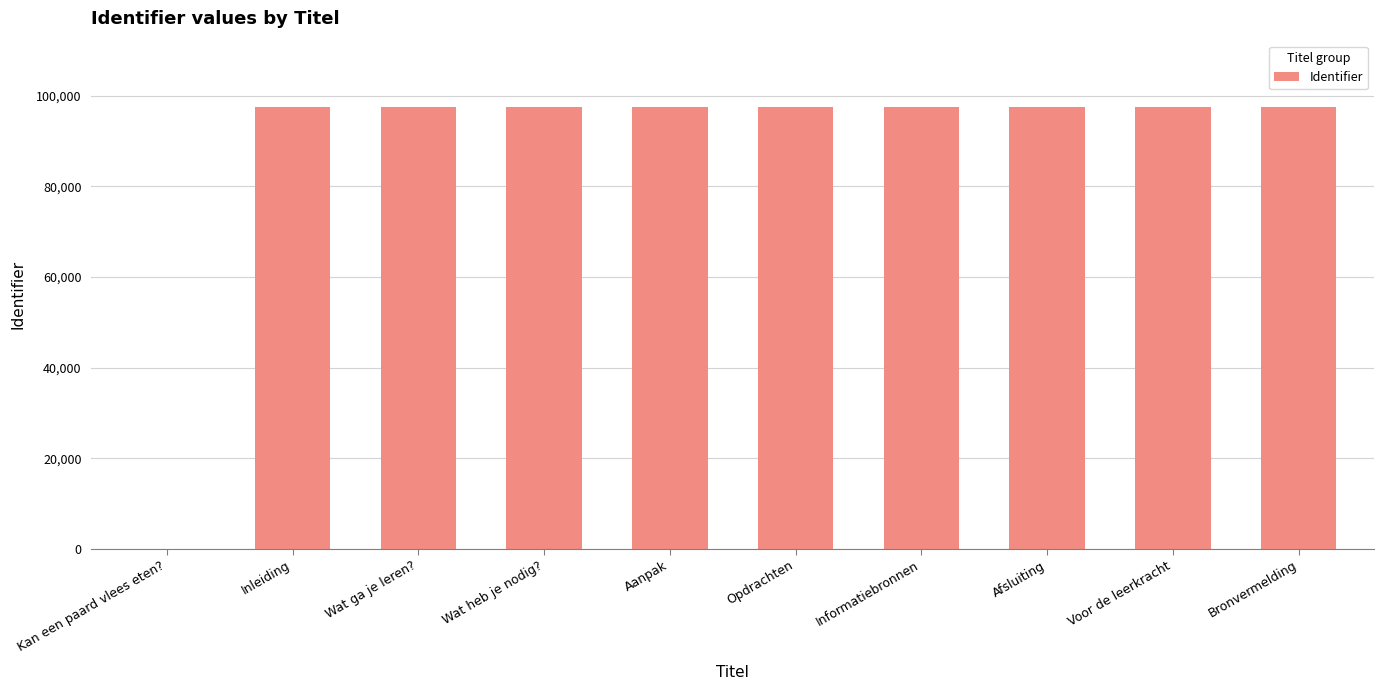

How many categories are shown in the chart?

10